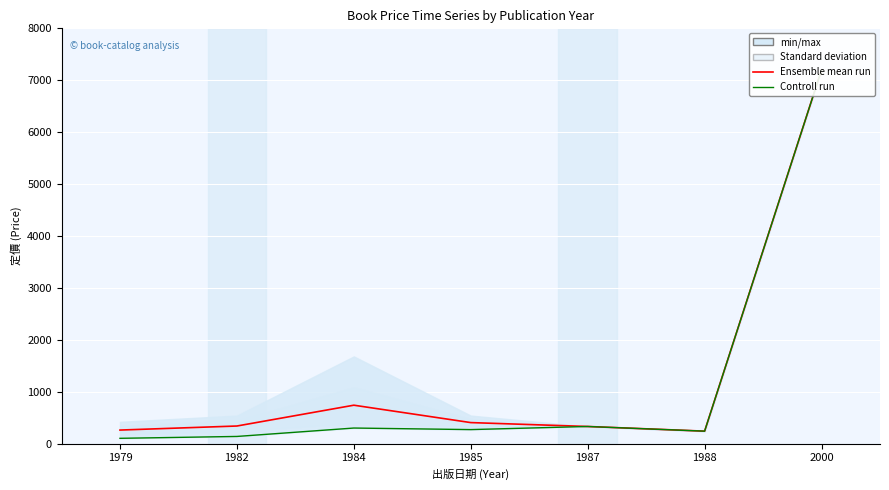

Between 1982 and 1987, which is larger?

1982